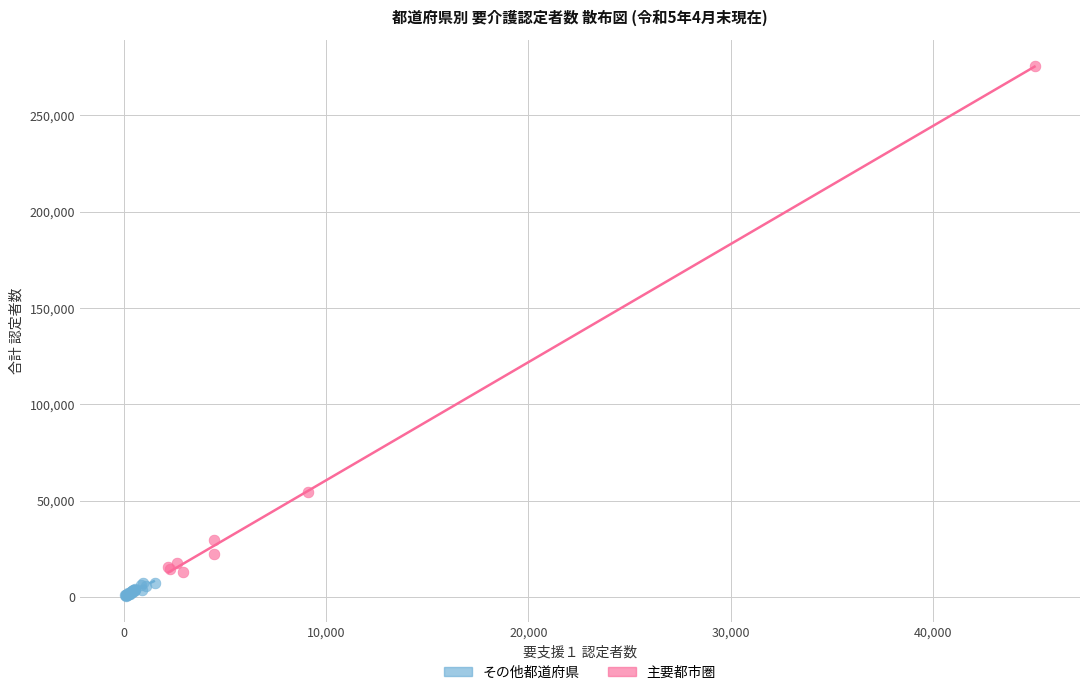

Which series contains the lowest Y value?

その他都道府県